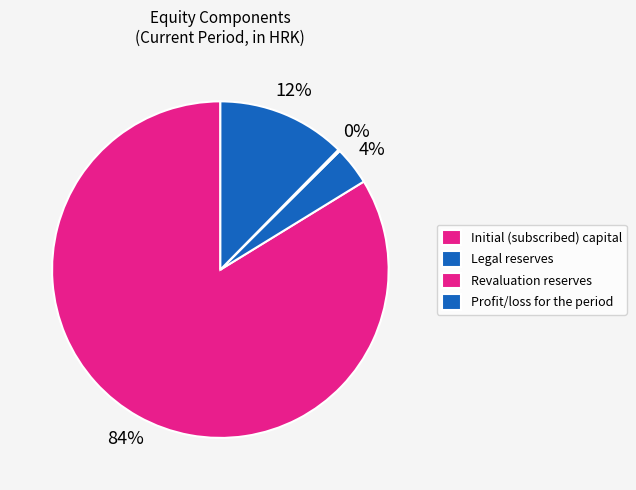

True or false: Revaluation reserves accounts for 0% of the total.

True